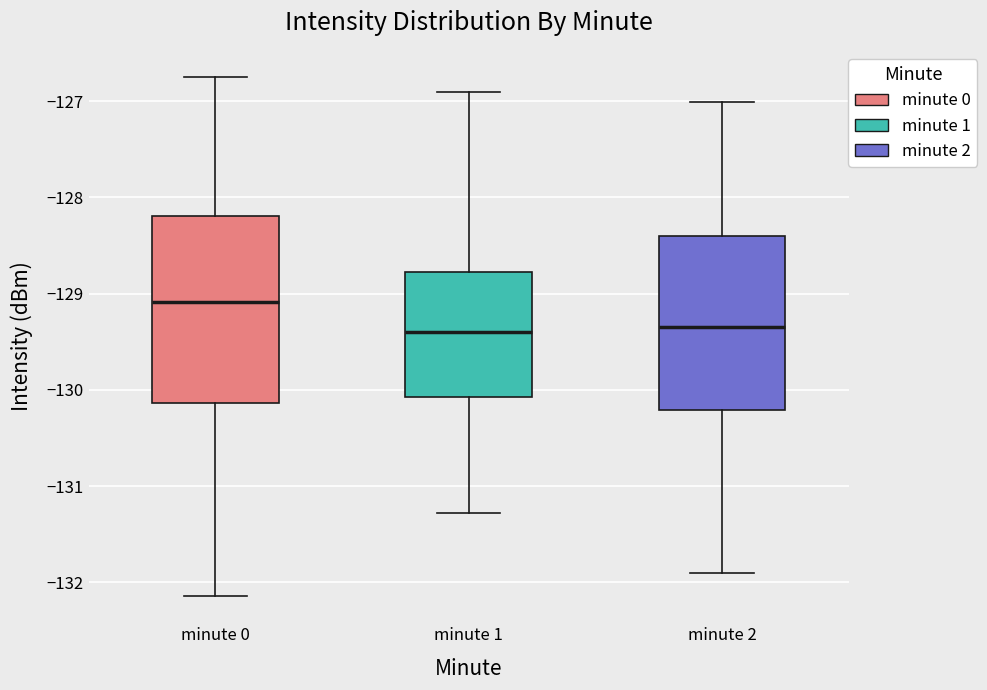

Where does the lower whisker of the box for minute 0 end on the y-axis? The values are not printed on the chart, so give them approximately, as read against the axis.

-132.1